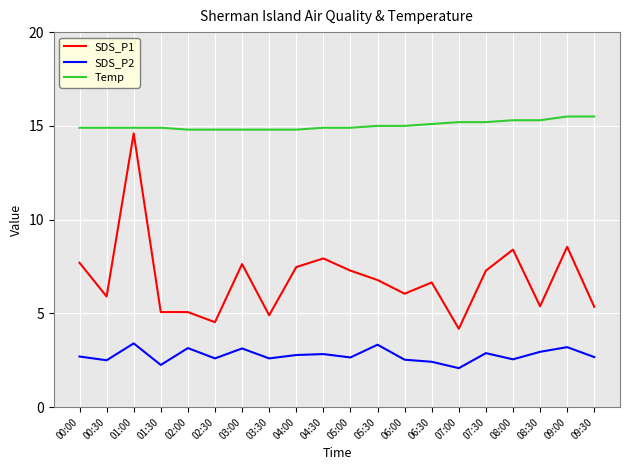

Rank the series at 04:00 from highest to lowest value.

Temp, SDS_P1, SDS_P2